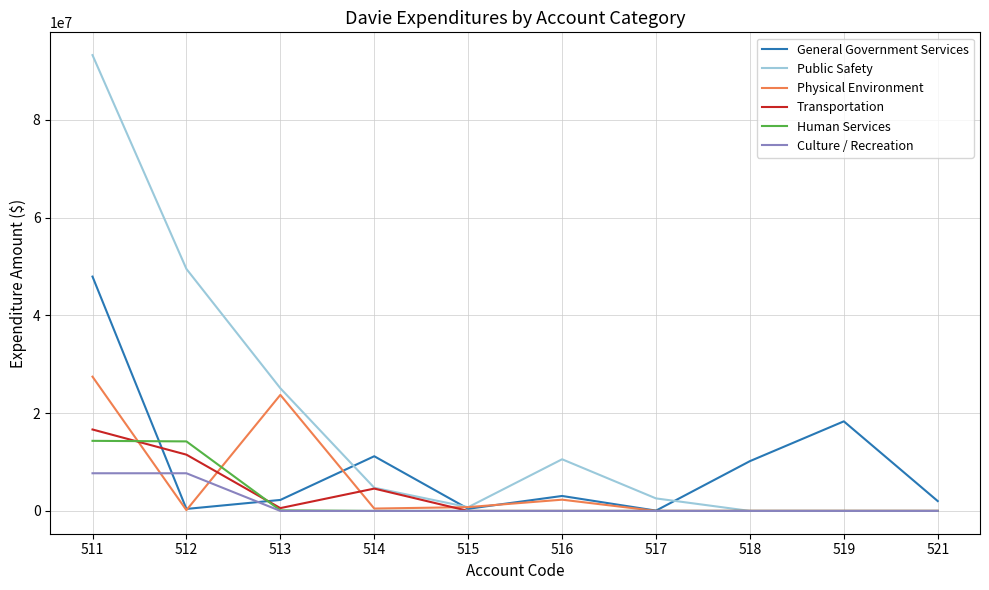

The value of Public Safety at 513 is 38676422. True or false?

False